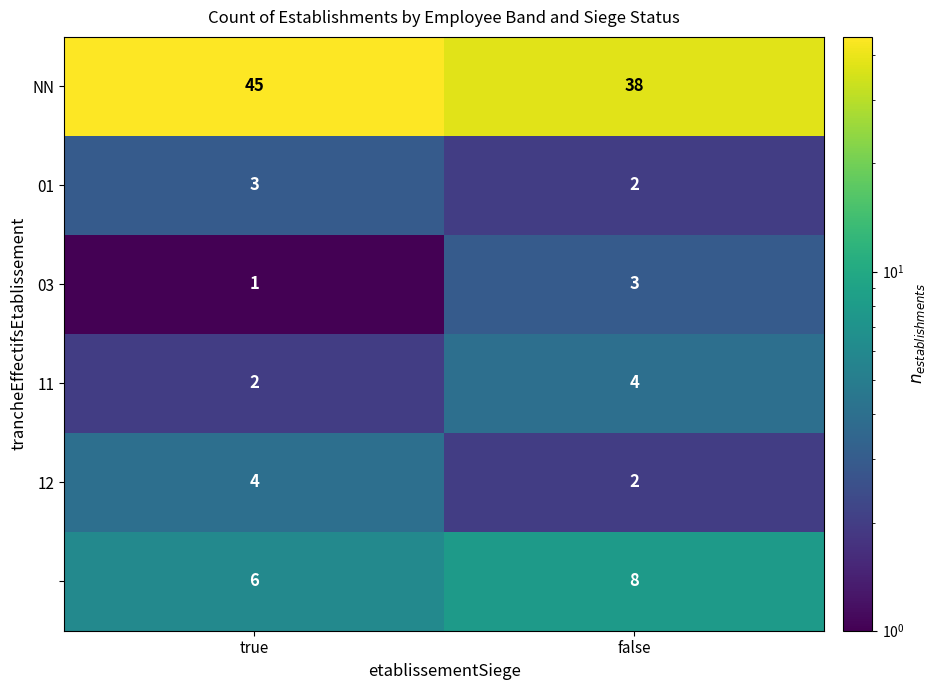

What is the spread (max minus min) of values at false?

36